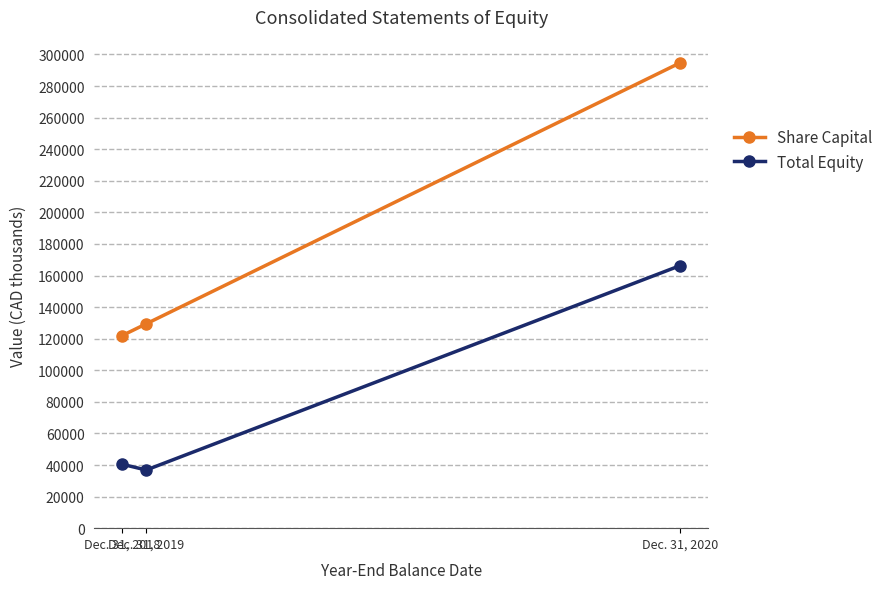

List the labels in order of Share Capital value, smallest first.

Dec. 31, 2018, Dec. 31, 2019, Dec. 31, 2020